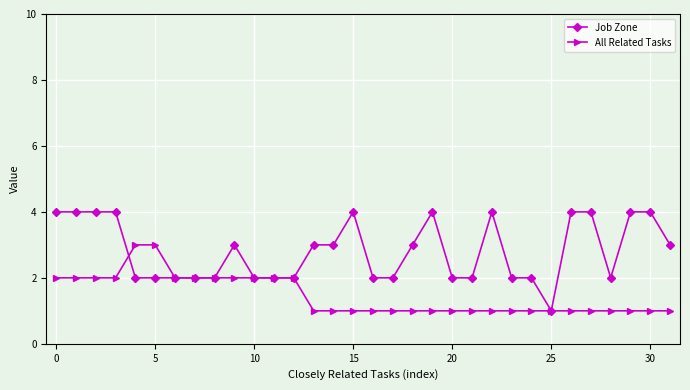

What is the average value of the Job Zone series?

3